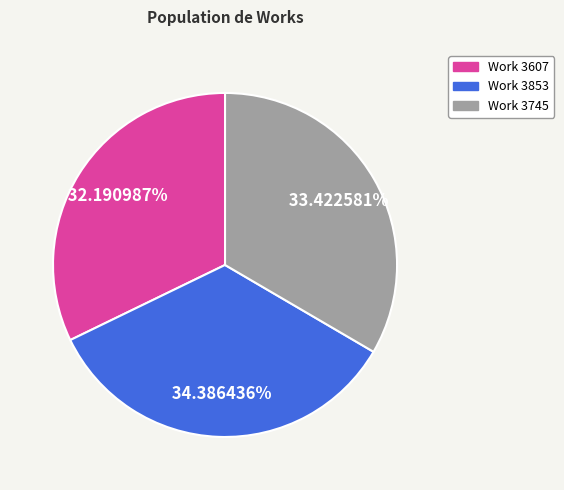

To the nearest percent, what is the difference between the largest and smallest slice percentages?

2%